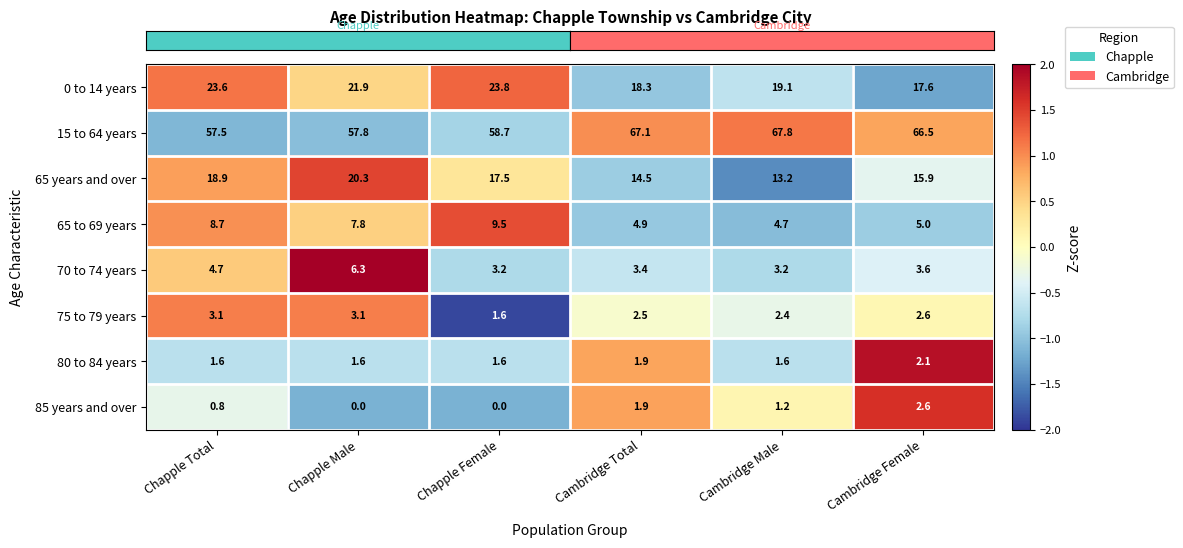

Which category has the lowest value in the 65 years and over series?

Cambridge Male